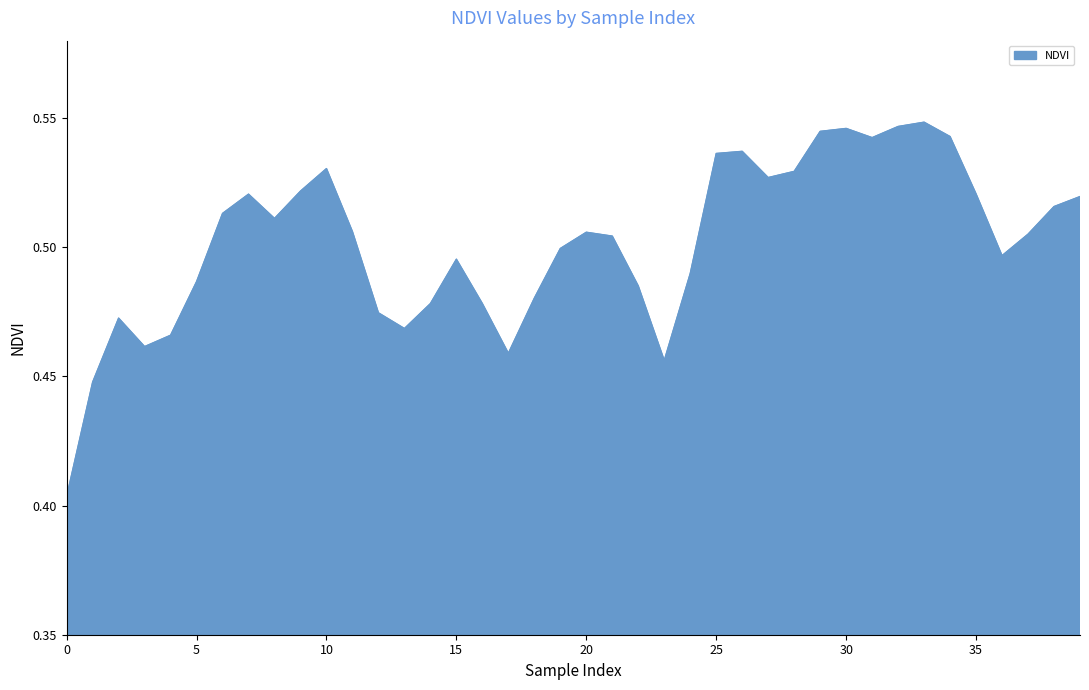

Reading right to left, transcribe all the data shown in this chart.

0.5	0.5	0.5	0.5	0.5	0.5	0.5	0.5	0.5	0.5	0.5	0.5	0.5	0.5	0.5	0.5	0.5	0.5	0.5	0.5	0.5	0.5	0.5	0.5	0.5	0.5	0.5	0.5	0.5	0.5	0.5	0.5	0.5	0.5	0.5	0.5	0.5	0.5	0.4	0.4